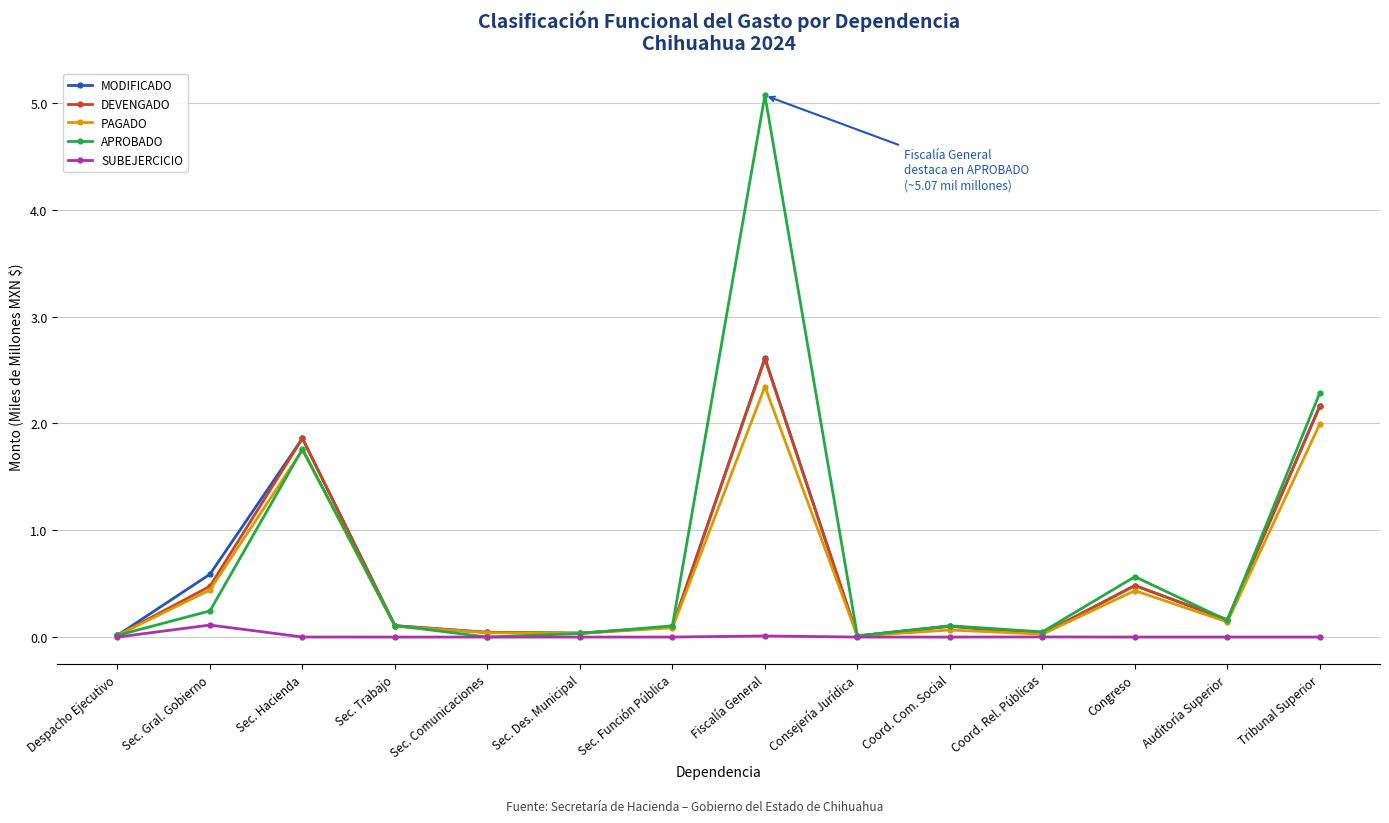

How many lines are shown in the chart?

5